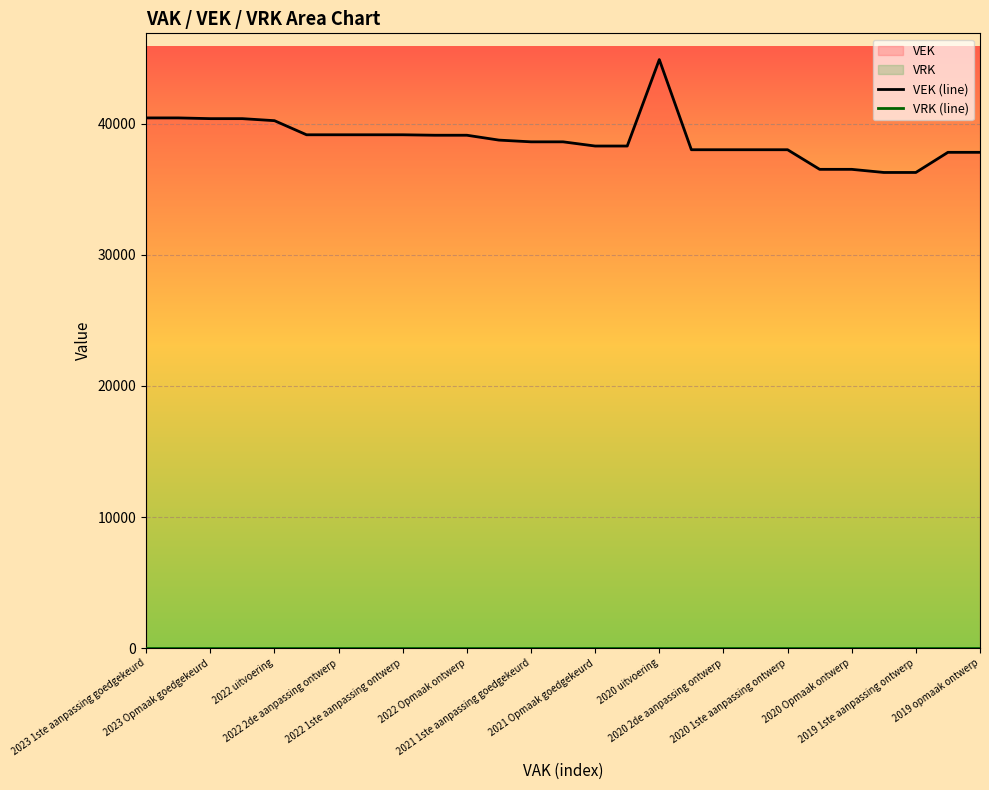

At which label does VEK (line) first exceed 38604?

2023 1ste aanpassing goedgekeurd